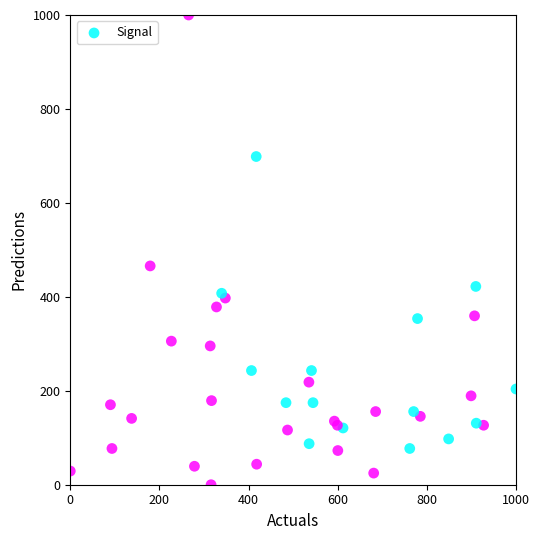

What Y value in the scatter plot is closest to 500?

465.8